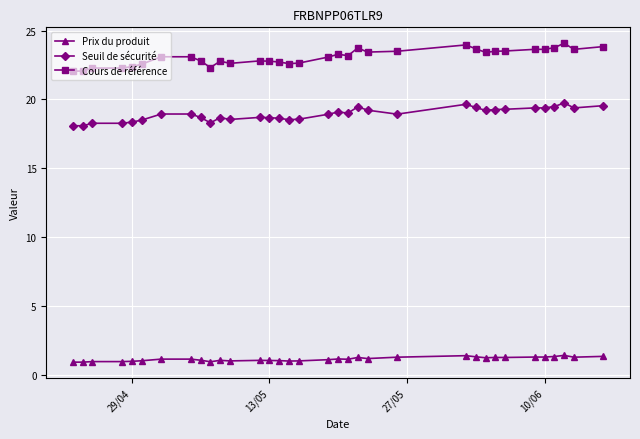

Count the number of categories in the chart.

34